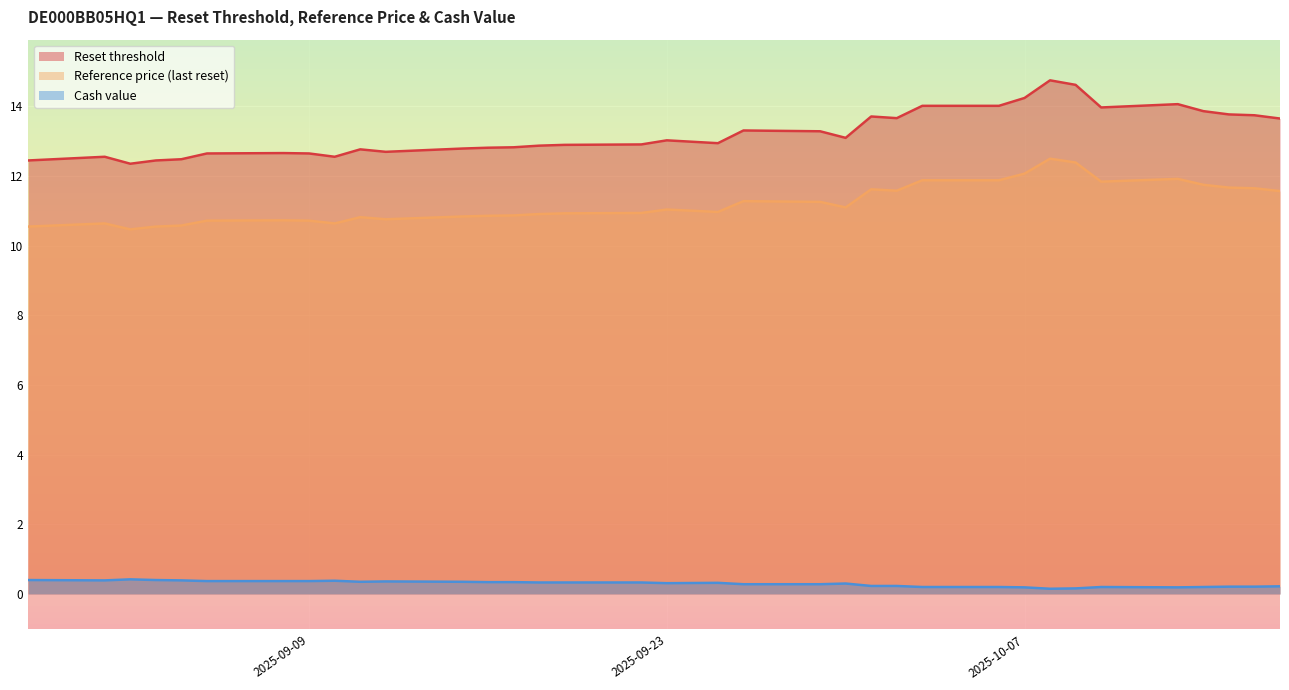

What is the lowest value of the Reference price (last reset) series?

10.5